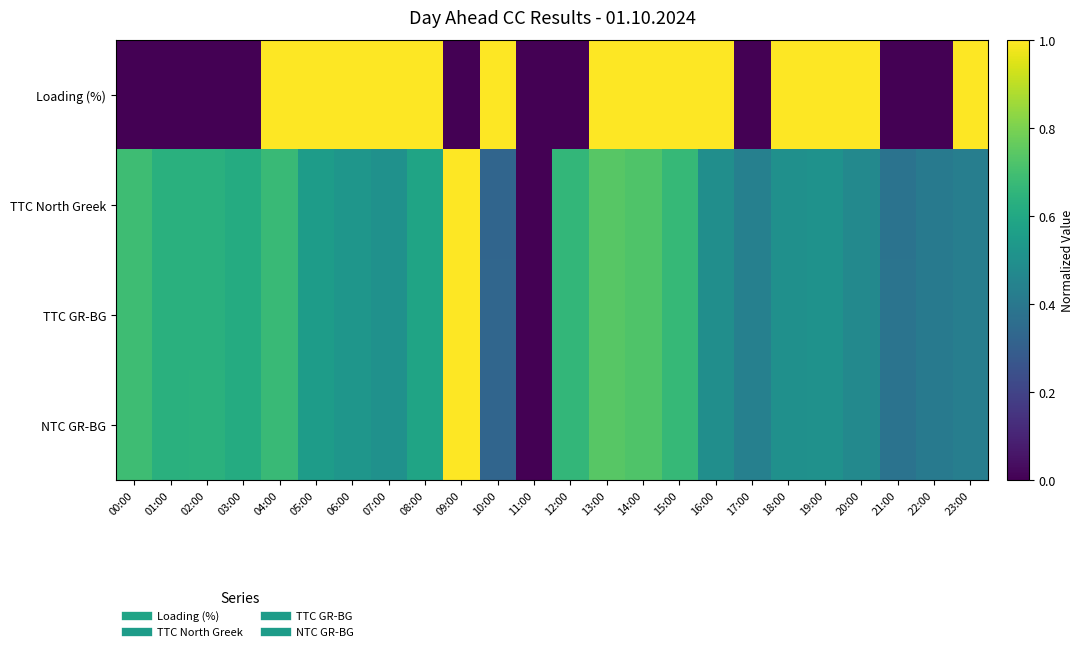

How many series are shown in this chart?

4